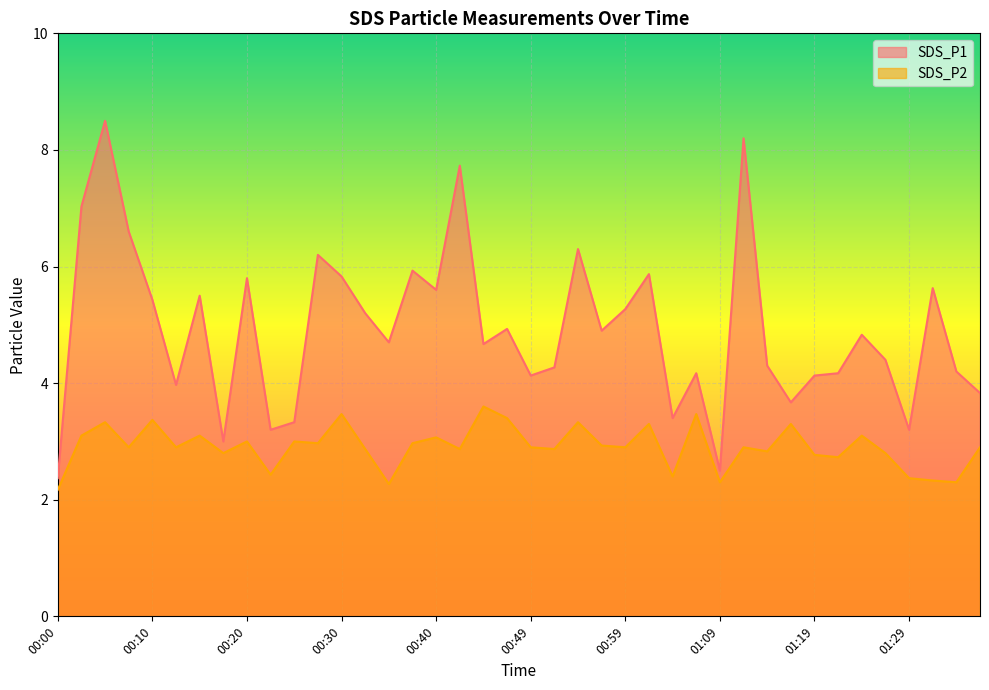

What is the value of the SDS_P2 point at the 24th from the left?

2.9